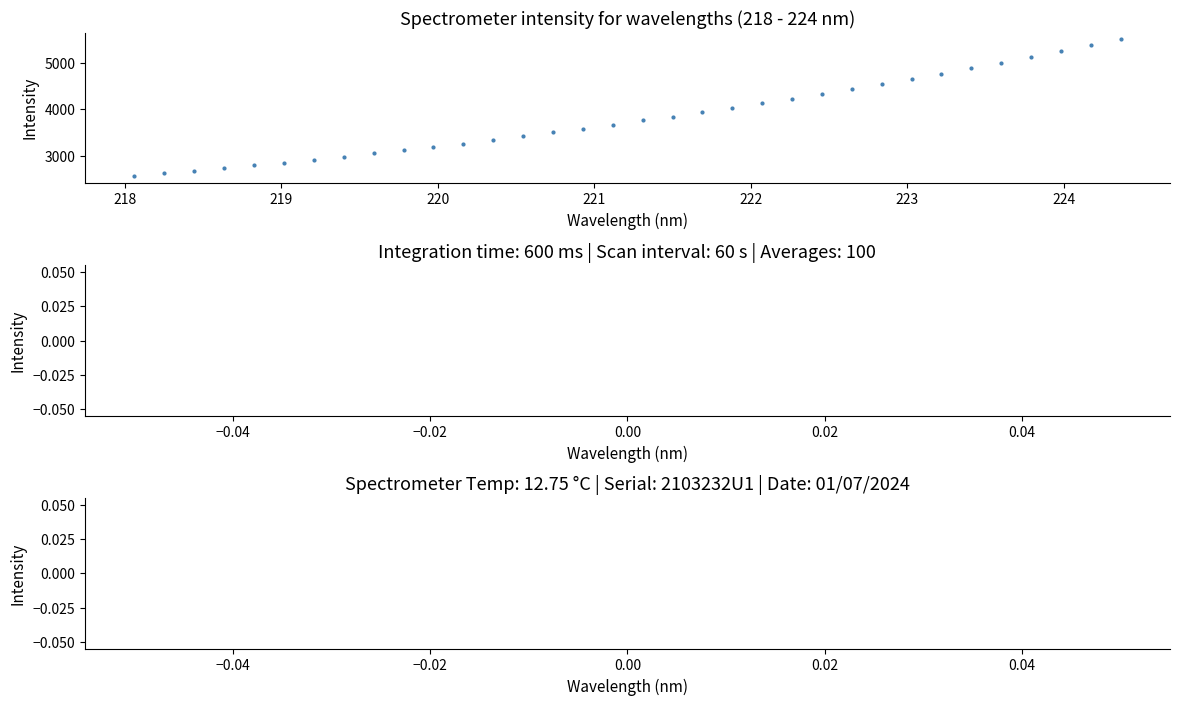

What is the range of Y values (max minus min)?

2939.5